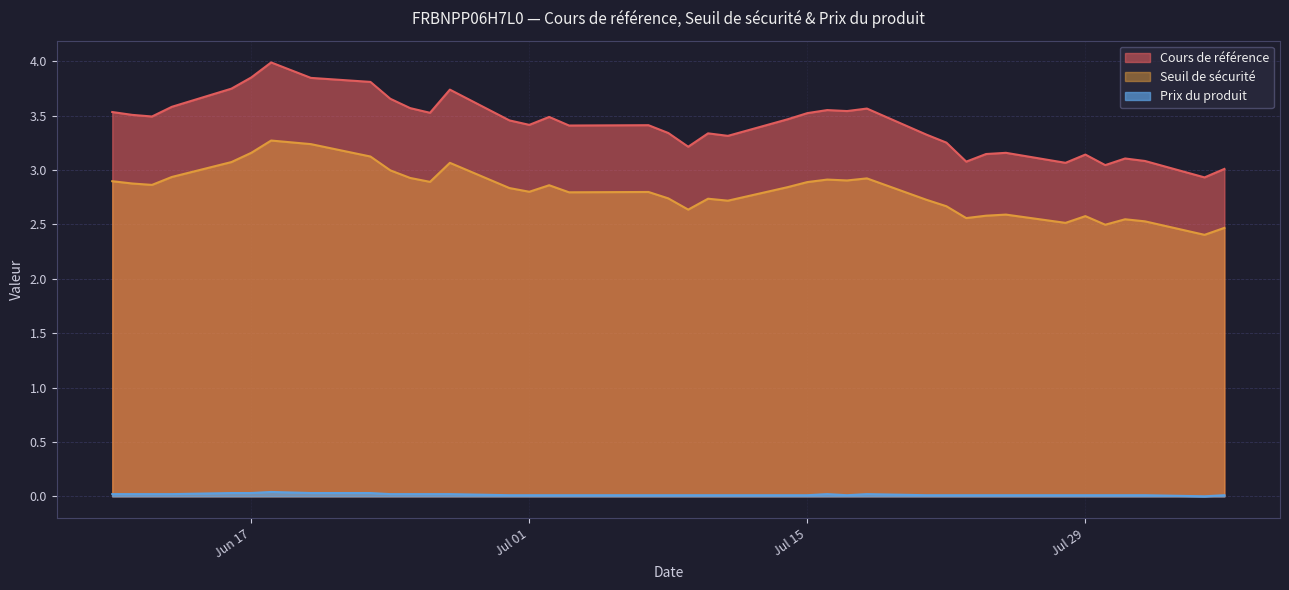

How many data points does each series have?

39